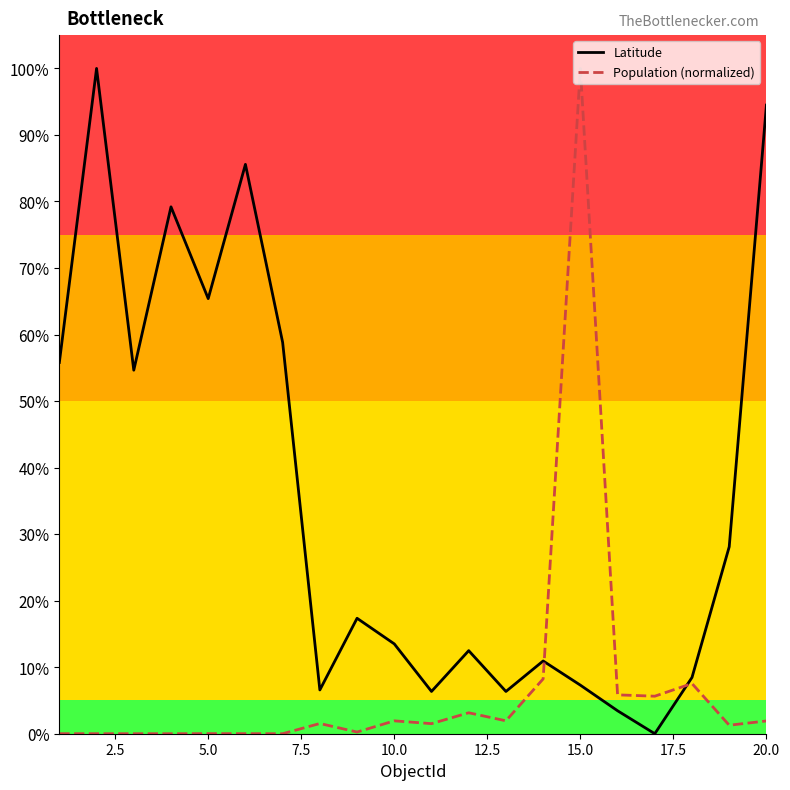

At how many categories does at least one series exceed 70?

5